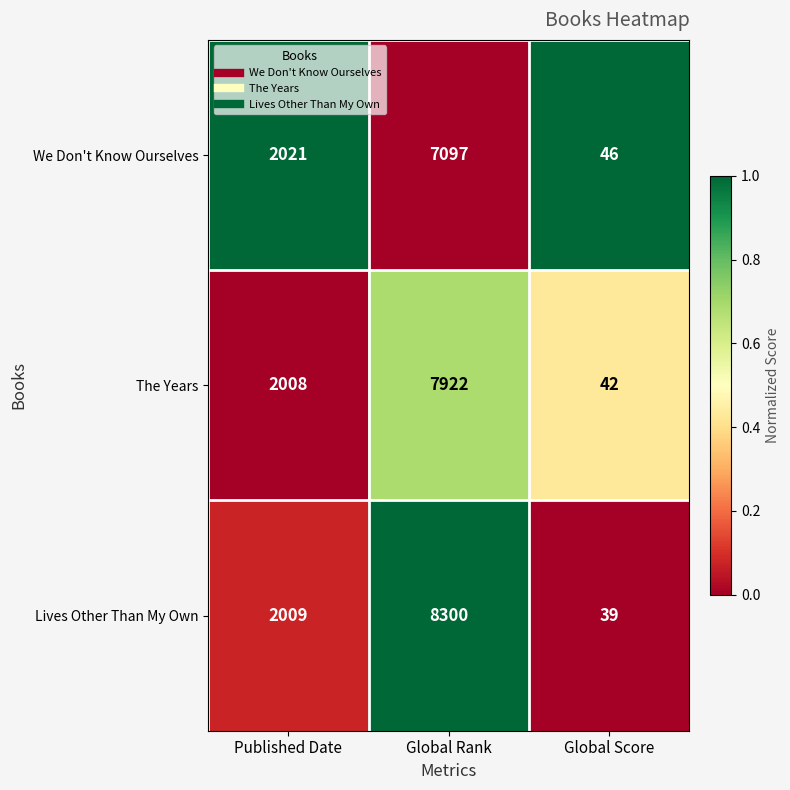

How many series are shown in this chart?

3